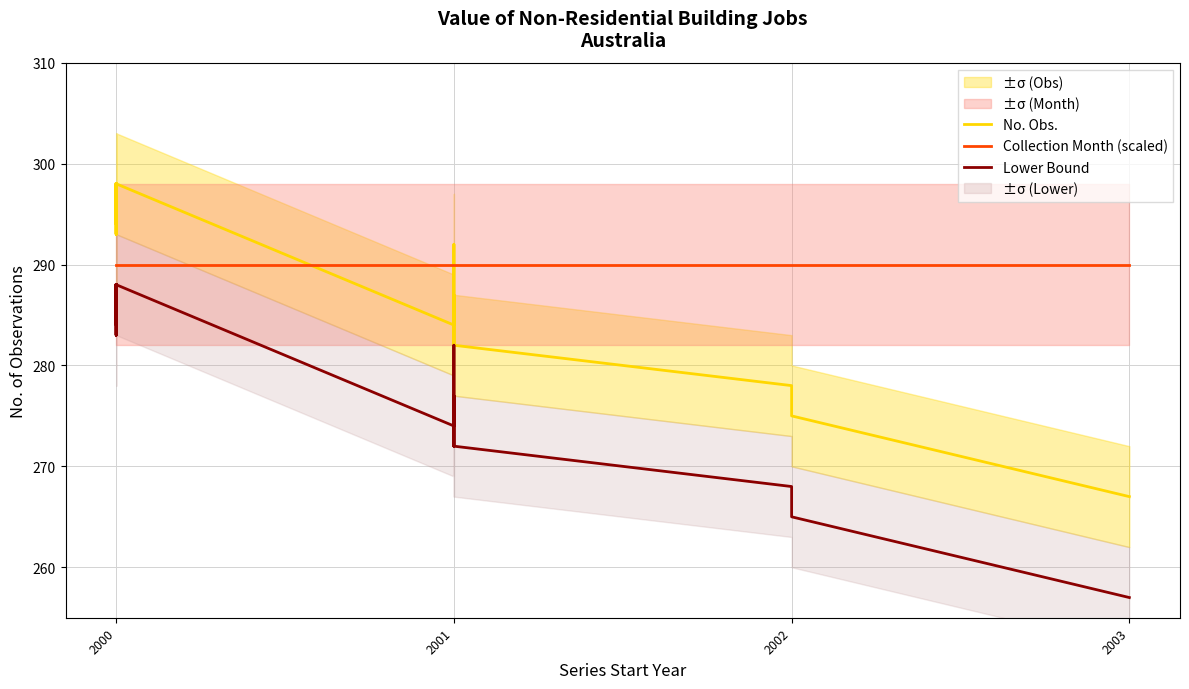

The value of Collection Month (scaled) at 2000 is 290. True or false?

True